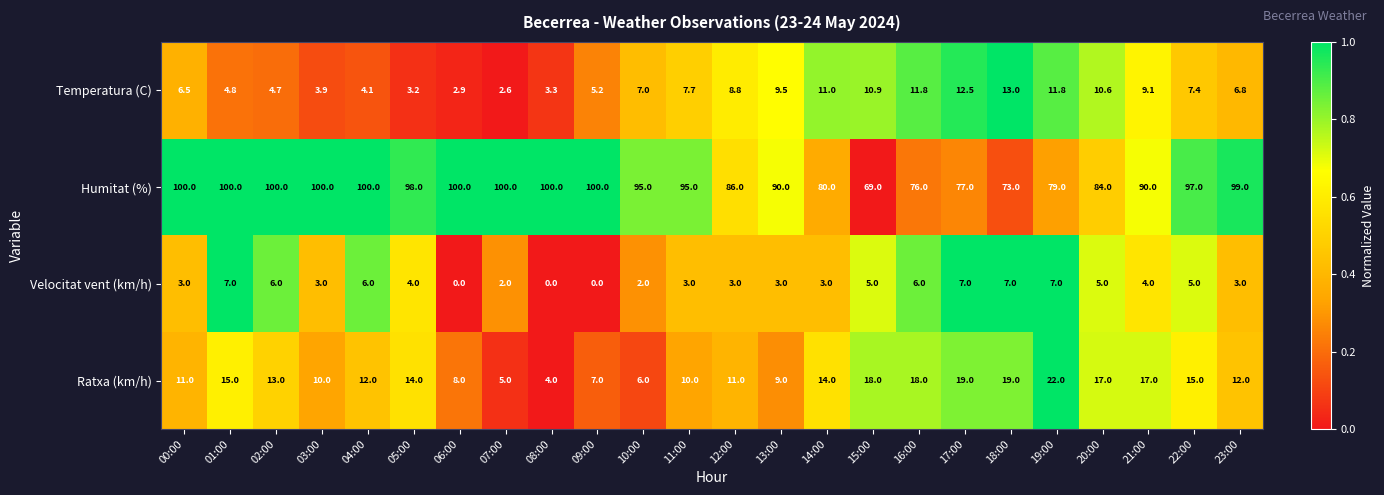

What is the difference between the Ratxa (km/h) values at 22:00 and 13:00?

6.0